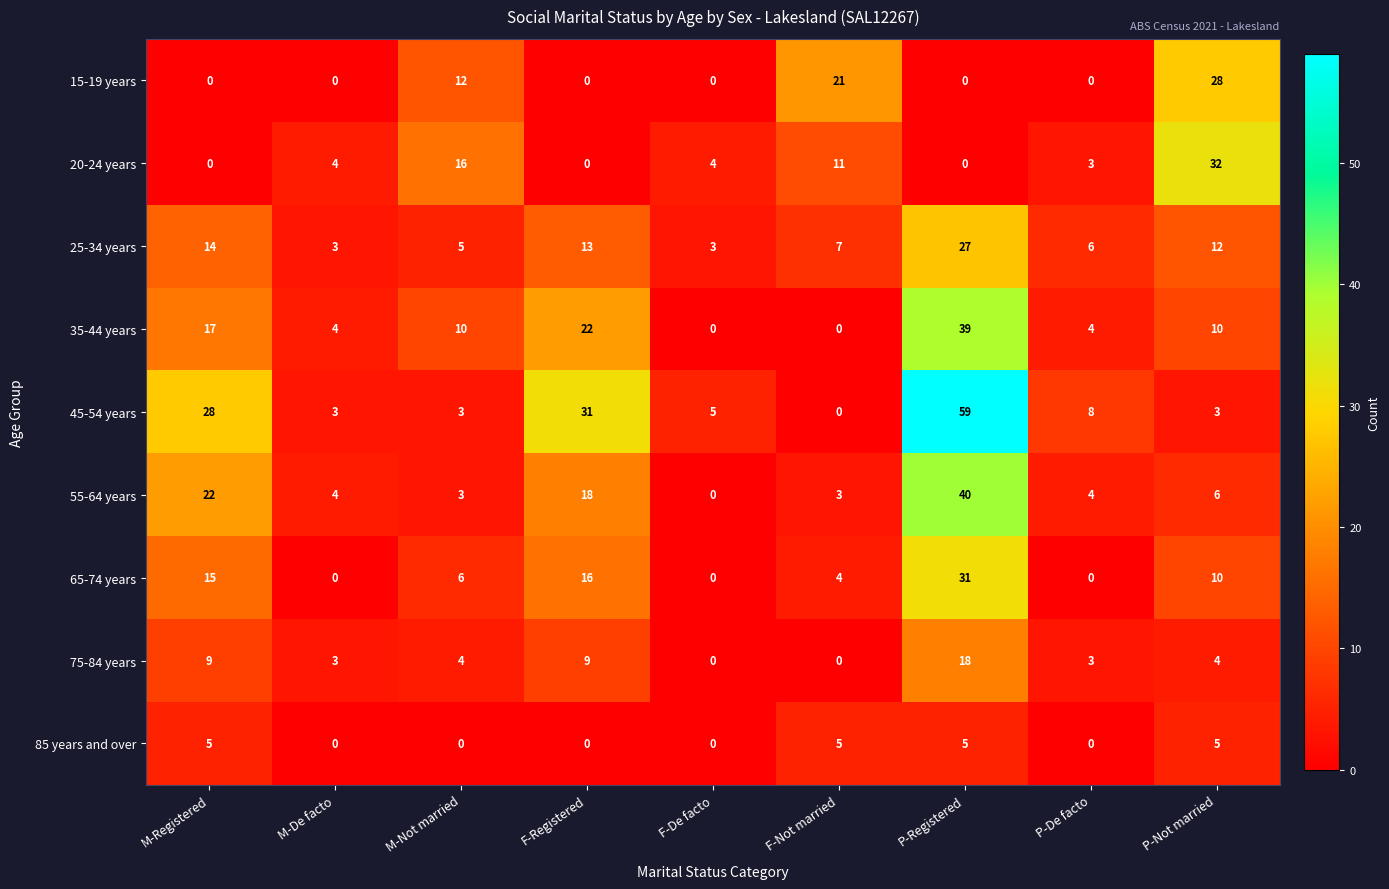

How many values in 20-24 years are above zero?

6